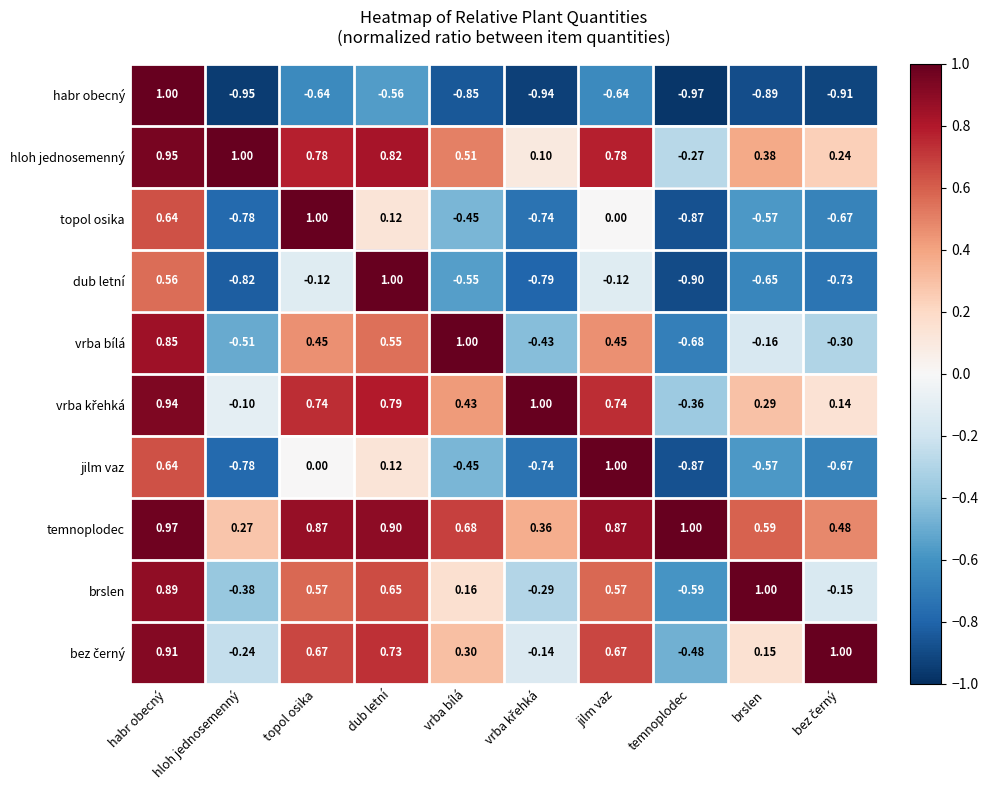

At which label does brslen reach its peak?

brslen